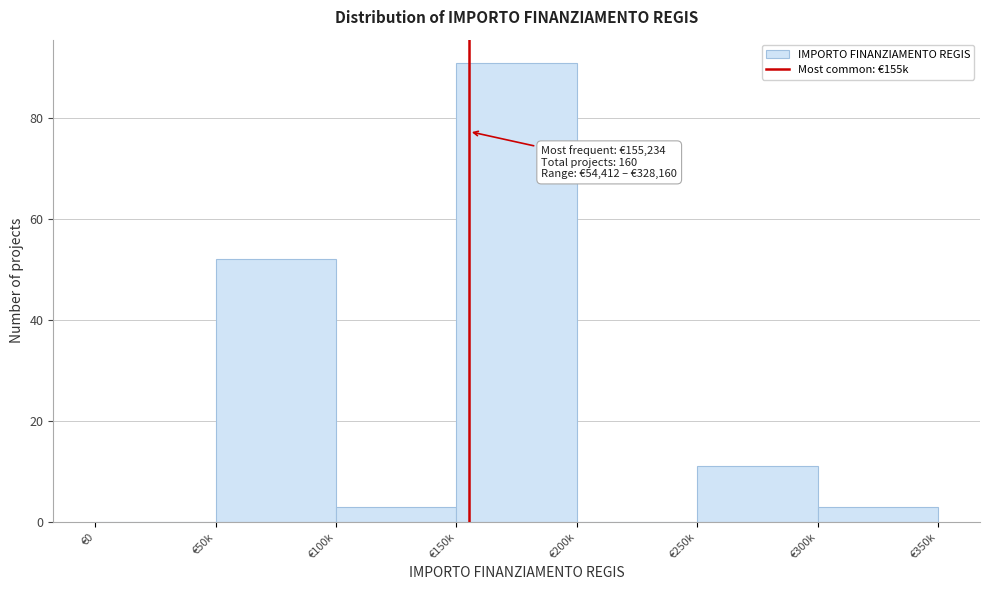

Reading right to left, what are all the values shown in this chart?

€300k=3	€250k=11	€200k=0	€150k=91	€100k=3	€50k=52	€0=0